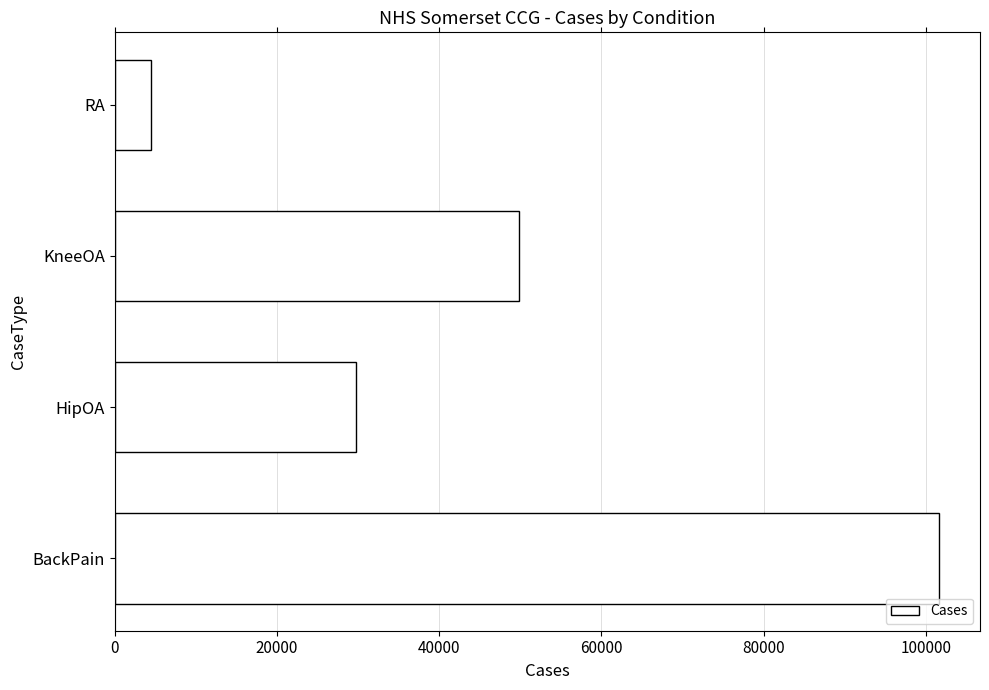

Reading bottom to top, extract all data points from this chart.

101590	29788	49844	4421